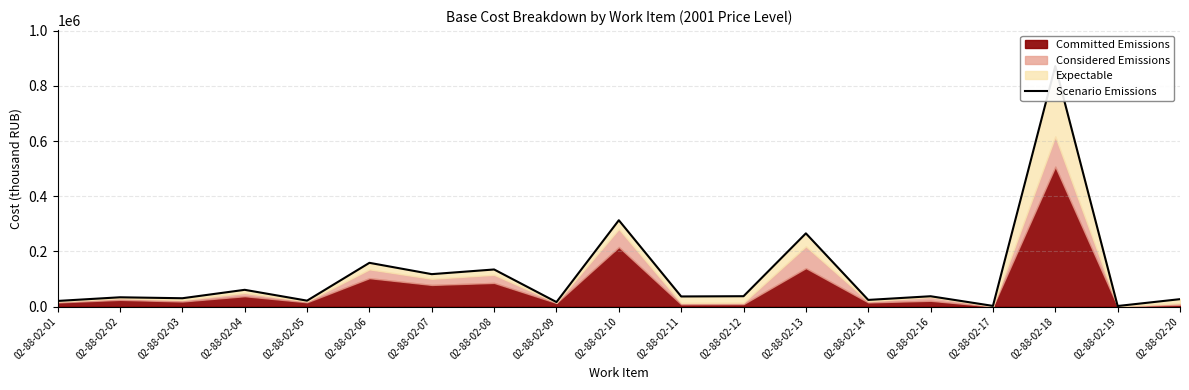

Approximately how many times larger is the value at 02-88-02-01 compared to 02-88-02-04?

0.3